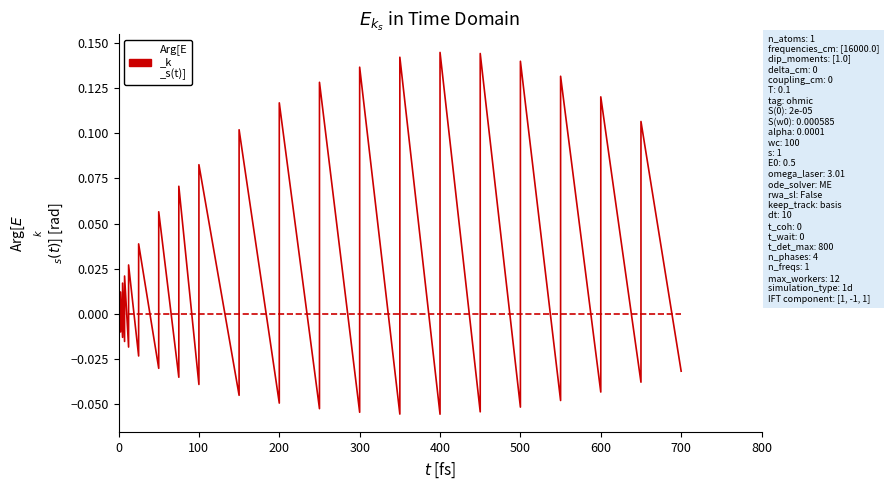

At how many categories does at least one series exceed 0?

19